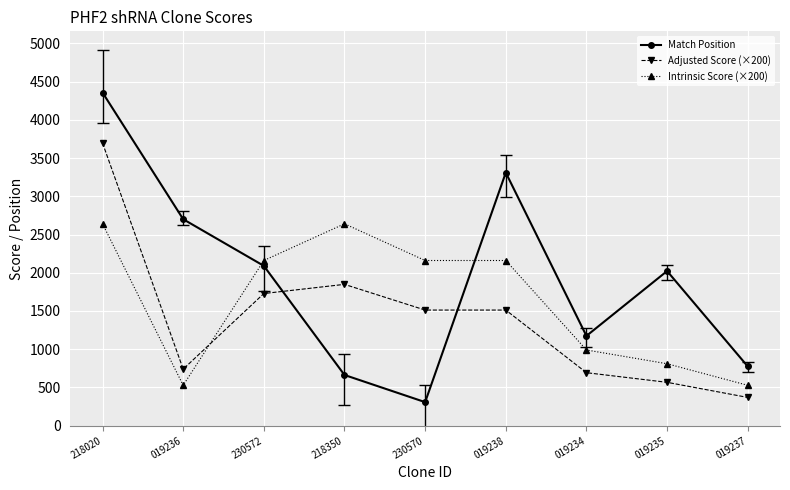

Between 019234 and 019235, which series saw the biggest shift?

Match Position